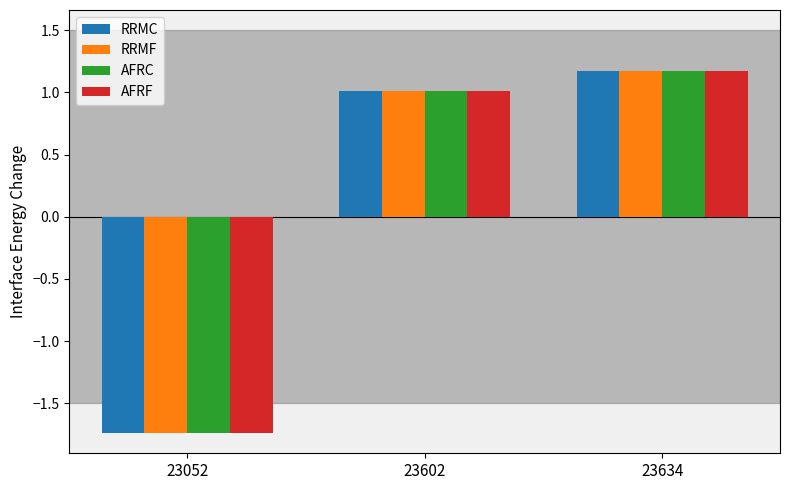

At which category is the sum across all series the highest?

23634